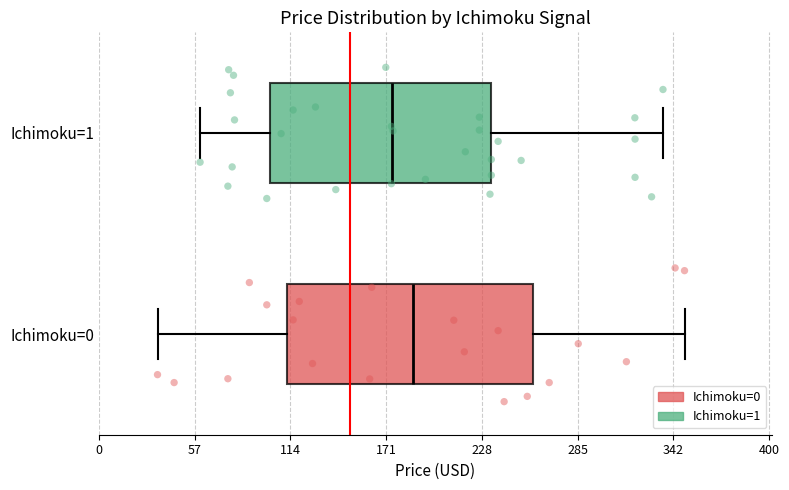

Which box has the furthest to the left median line?

Ichimoku=1